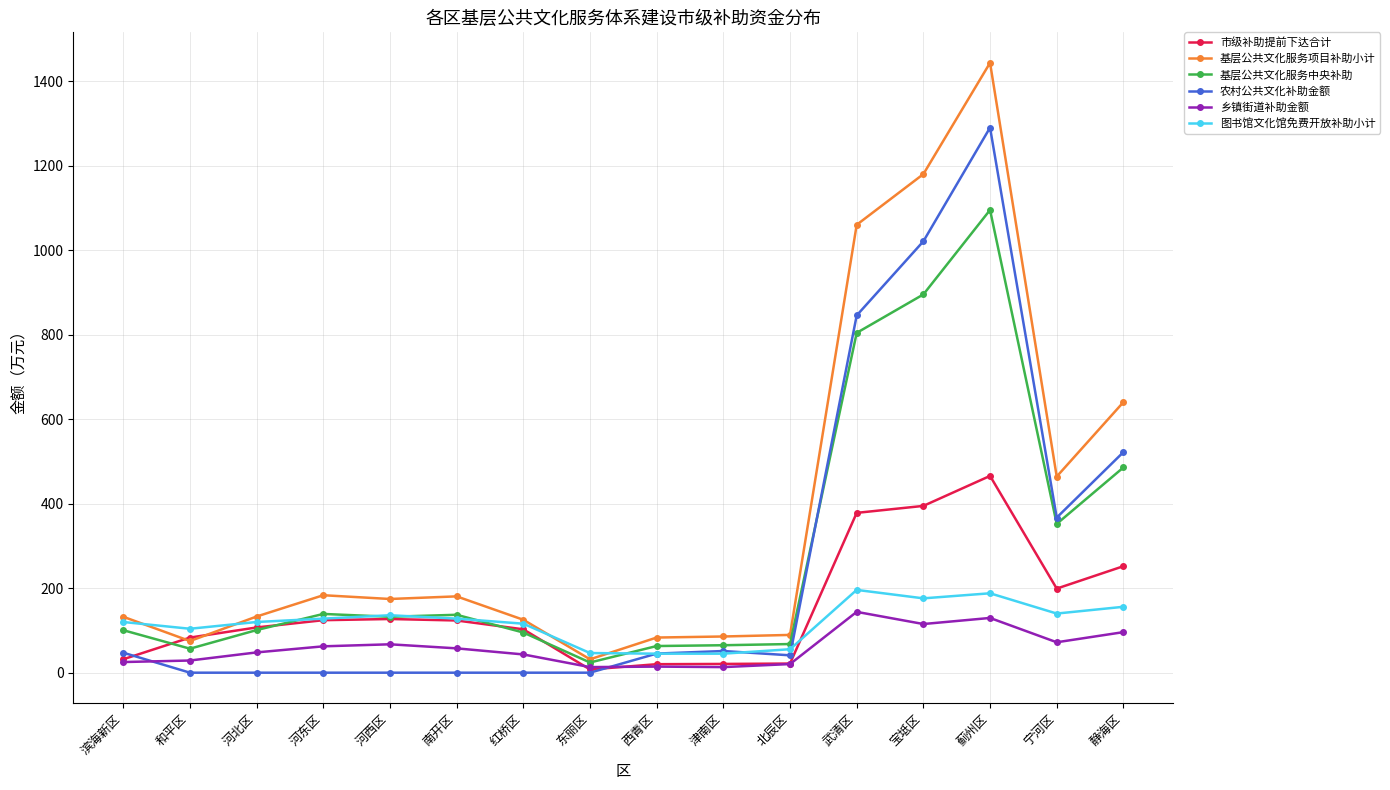

What is the spread (max minus min) of values at 河西区?

174.5